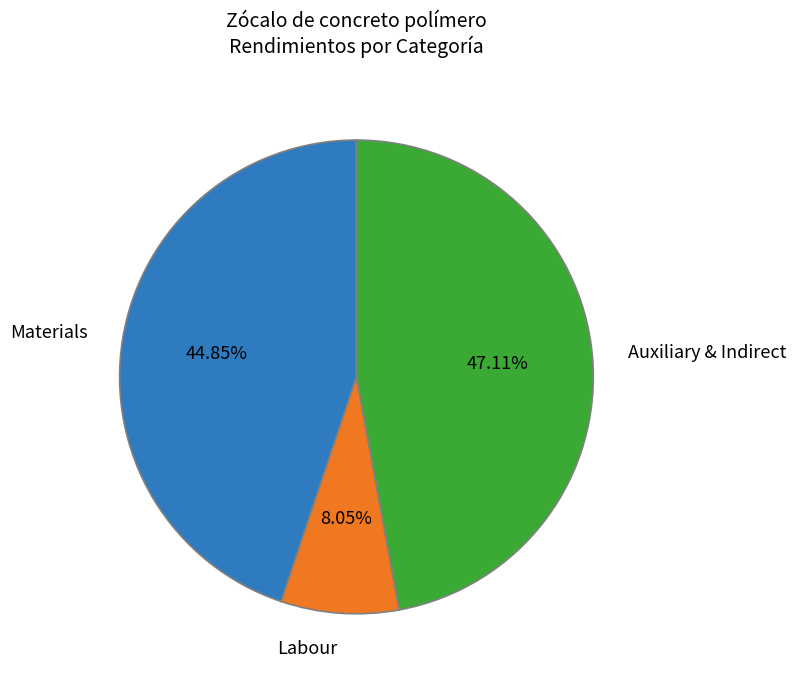

How many segments does this pie chart have?

3